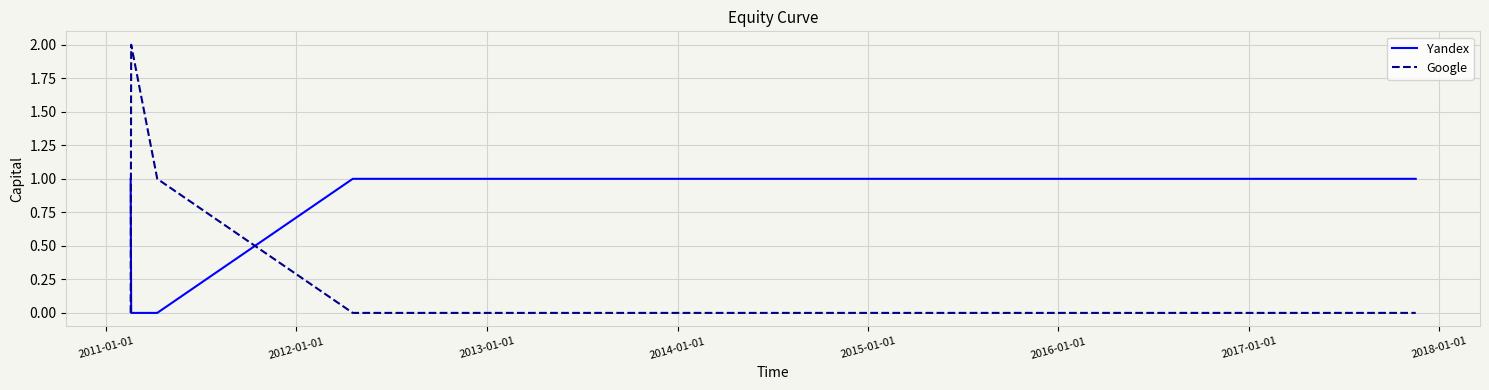

Which series has the largest range (max minus min)?

Google